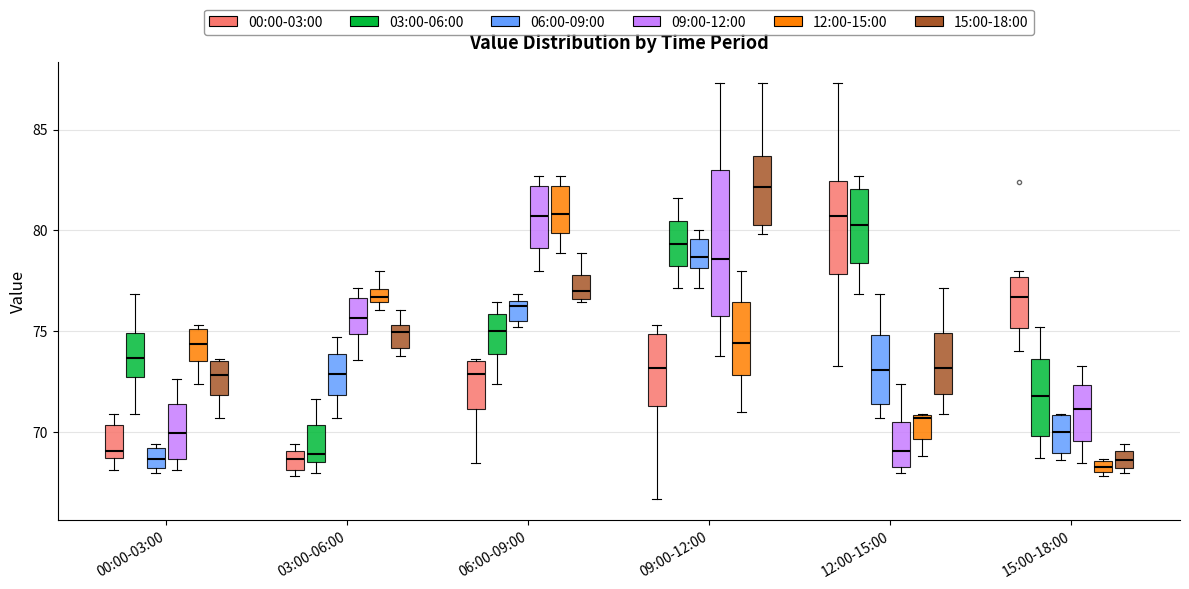

Where does the median line of the box for 15:00-18:00 (15:00-18:00) sit on the y-axis? The values are not printed on the chart, so give them approximately, as read against the axis.

68.5